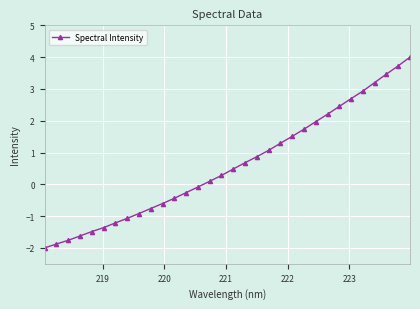

How many data points does each series have?

32